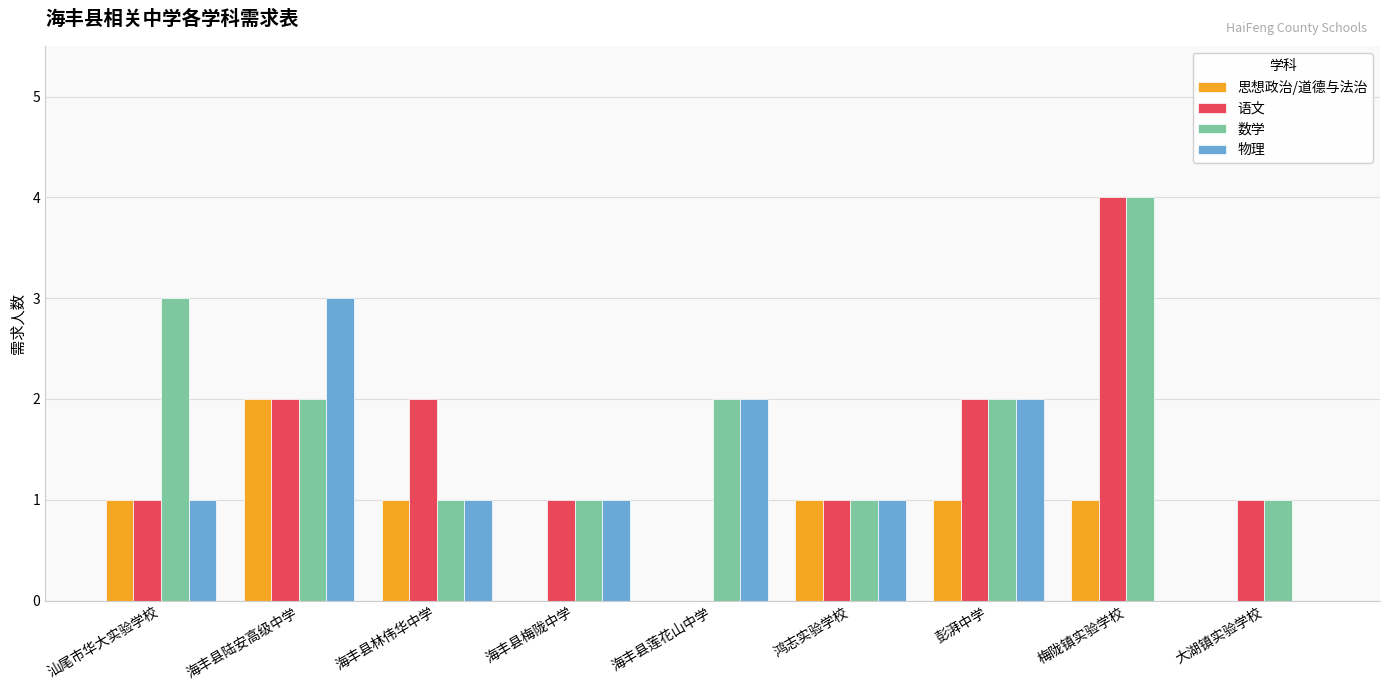

What is the total value across all series at 鸿志实验学校?

4